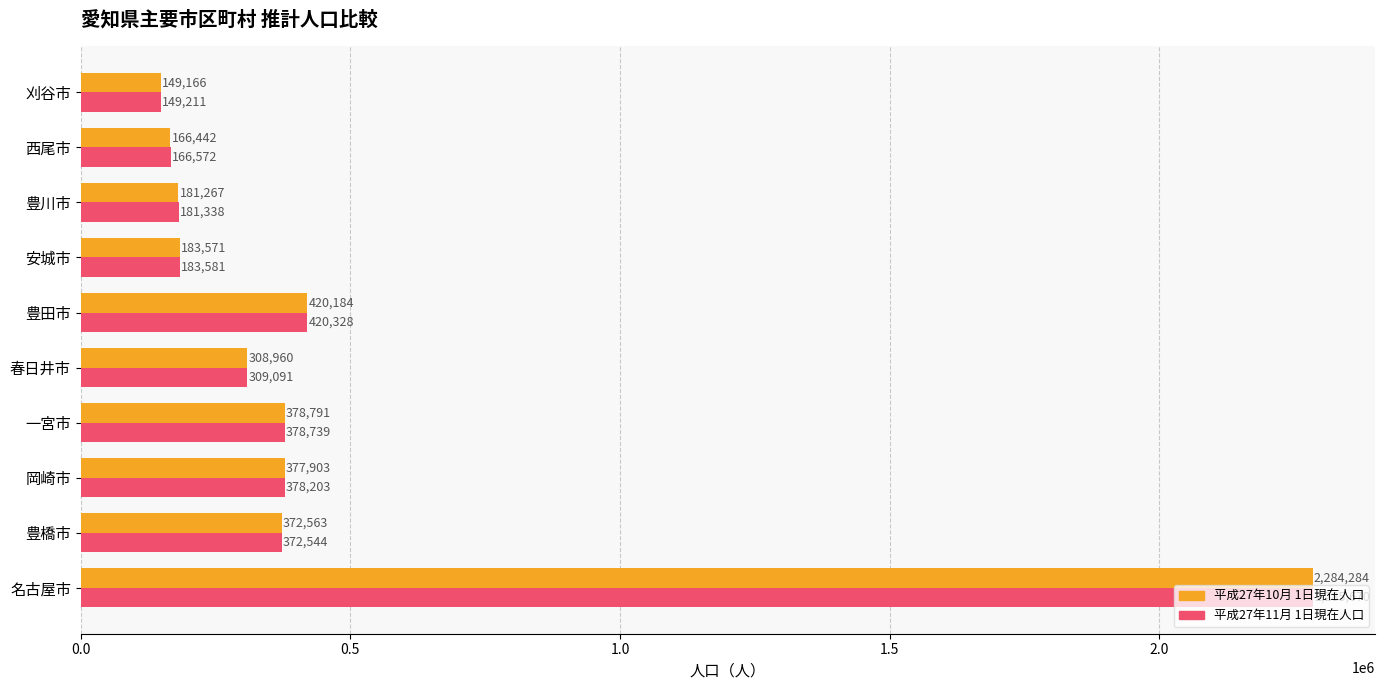

What is the average value of the 平成27年10月 1日現在人口 series?

482313